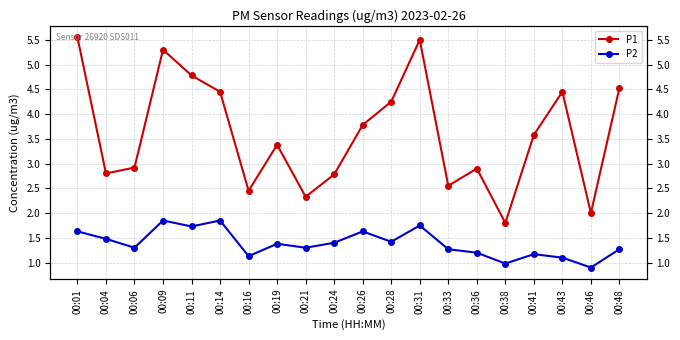

Is this an area chart (filled region under the line)?

No